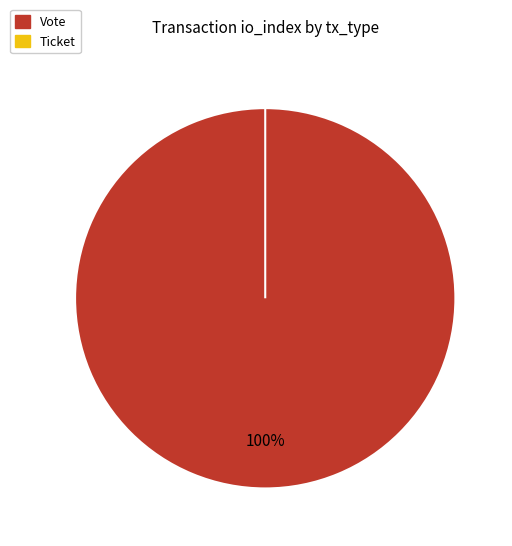

To the nearest percent, what is the combined percentage of Ticket and Vote?

100%